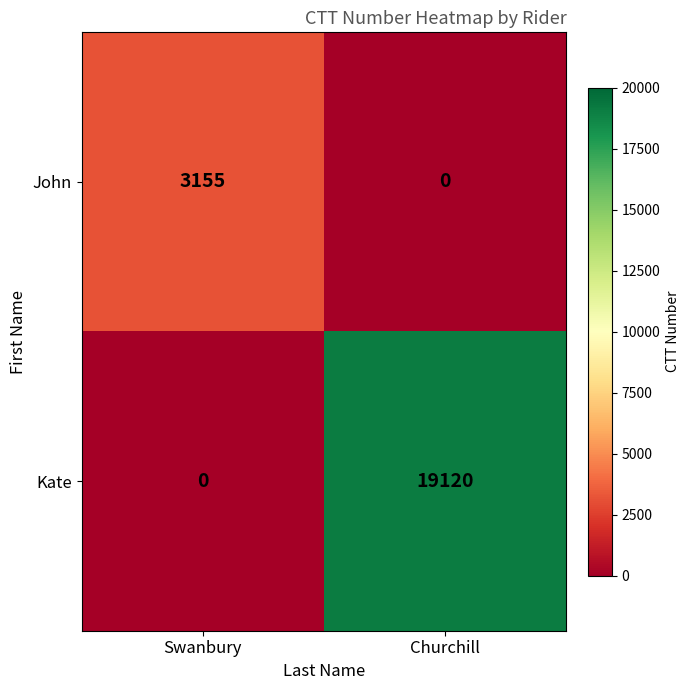

Which series has the largest total across all categories?

Kate